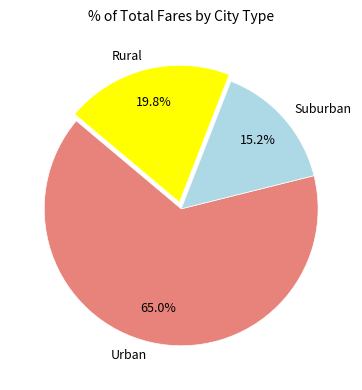

What percentage do Suburban and Rural together represent?

35.0%